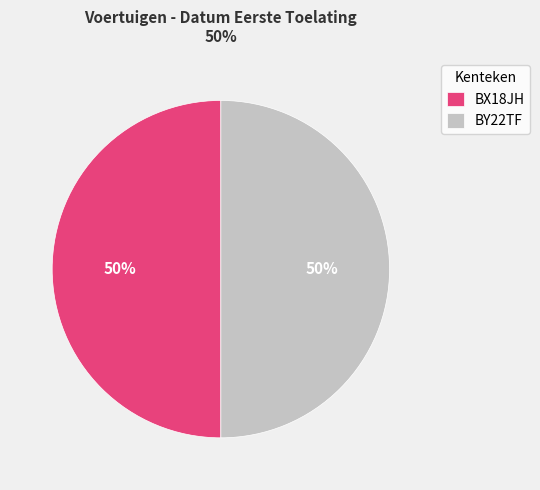

True or false: BX18JH accounts for 50% of the total.

True